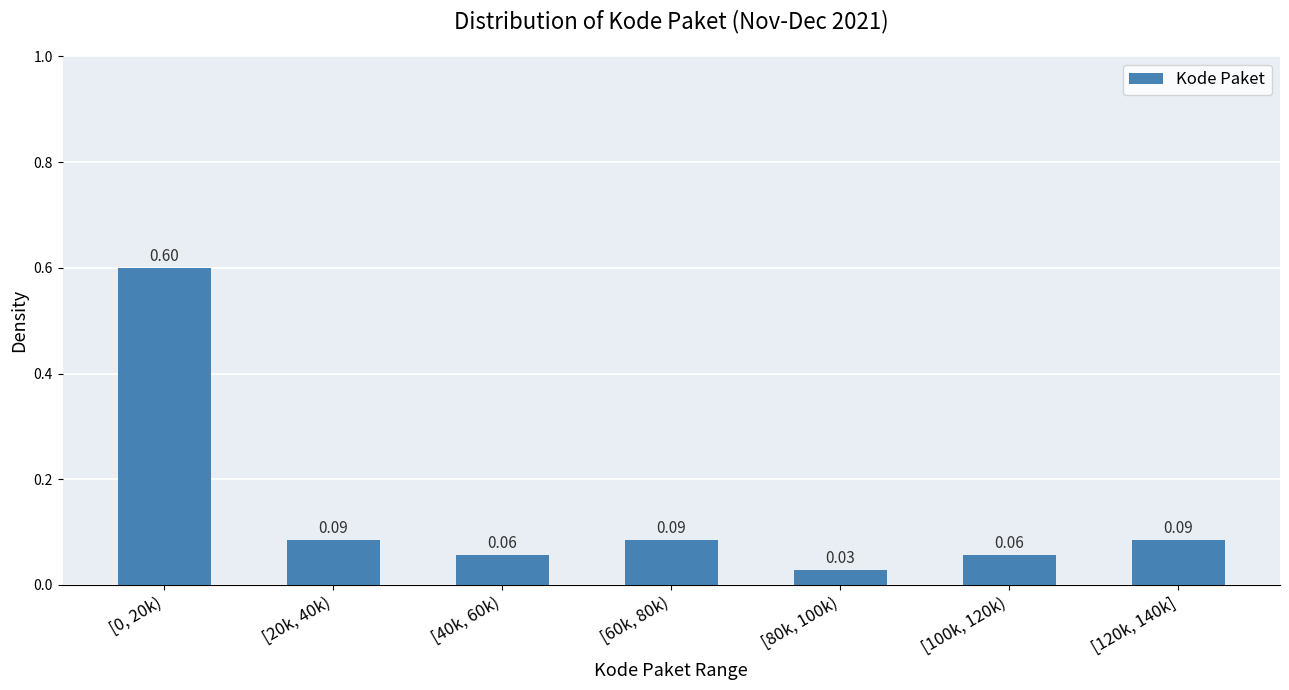

What is the difference between the maximum and minimum values?

0.6